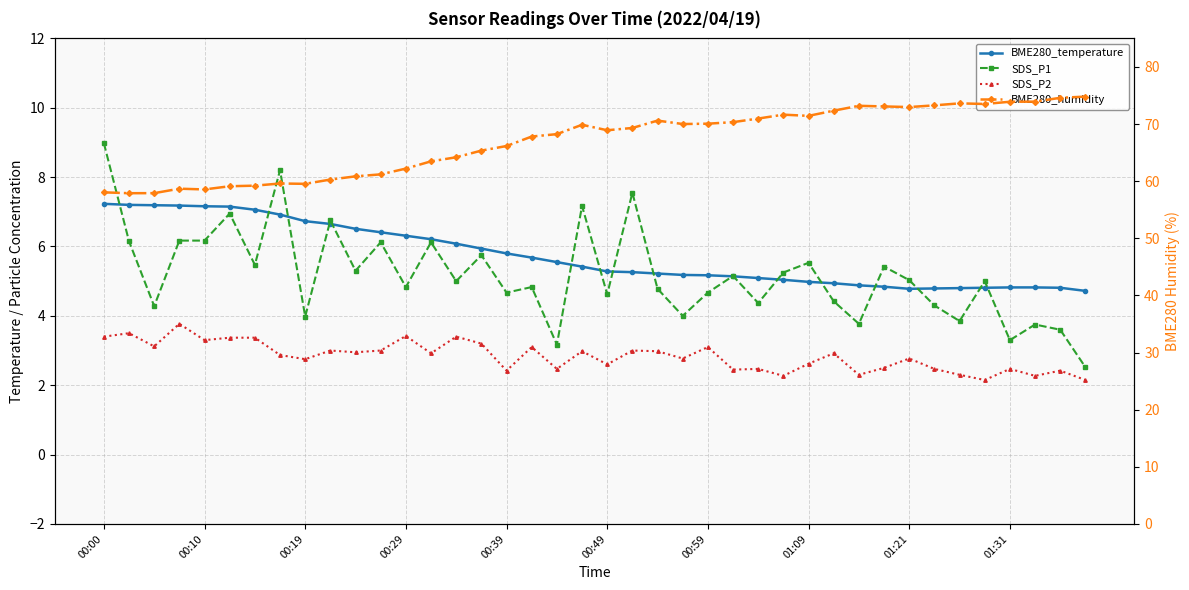

At which category is the sum across all series the highest?

31